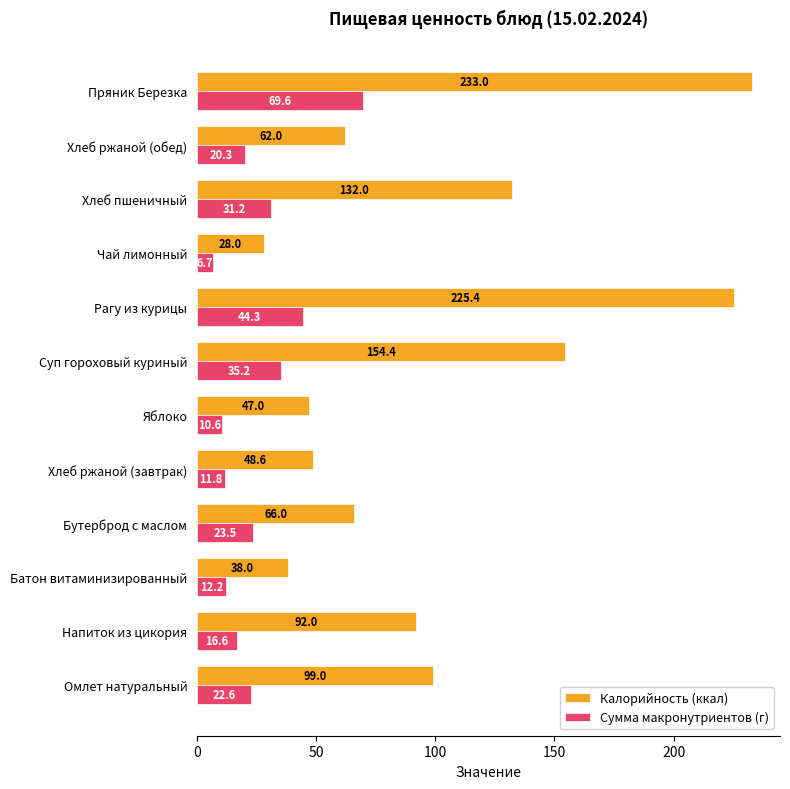

What are all the series names shown in the legend?

Калорийность (ккал), Сумма макронутриентов (г)